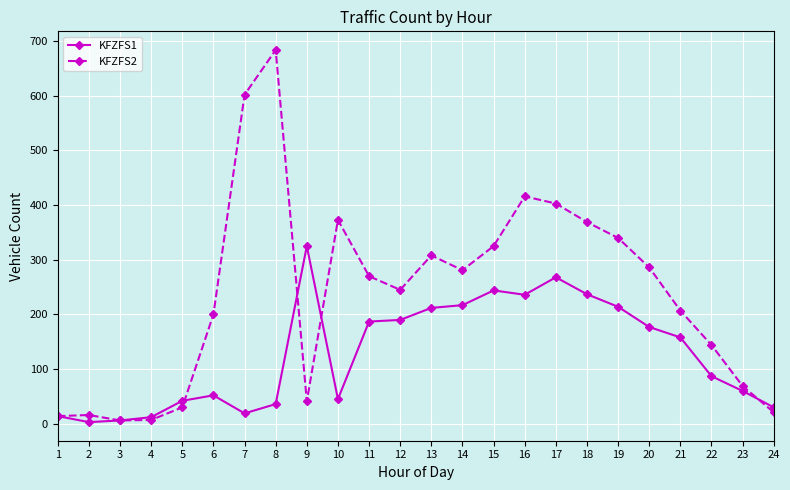

Which category has the highest value across all series?

8